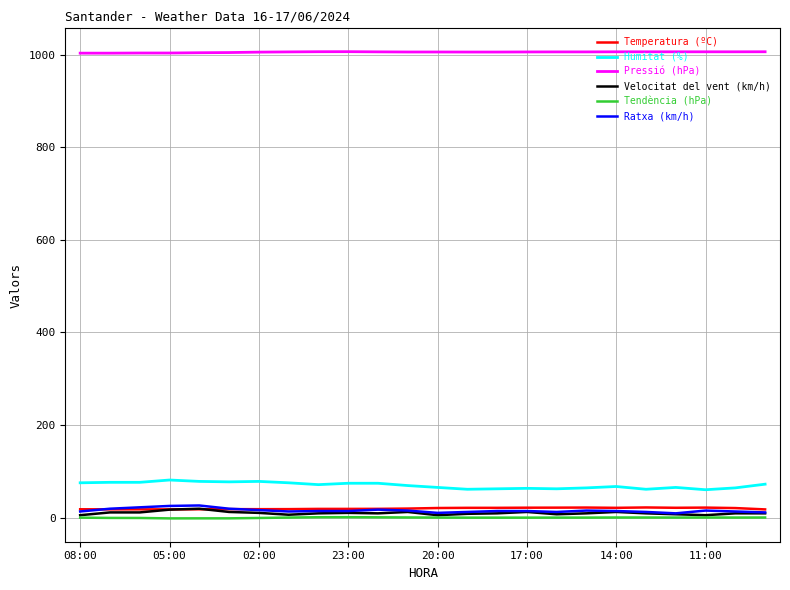

True or false: Temperatura (ºC) and Humitat (%) intersect in this chart.

False